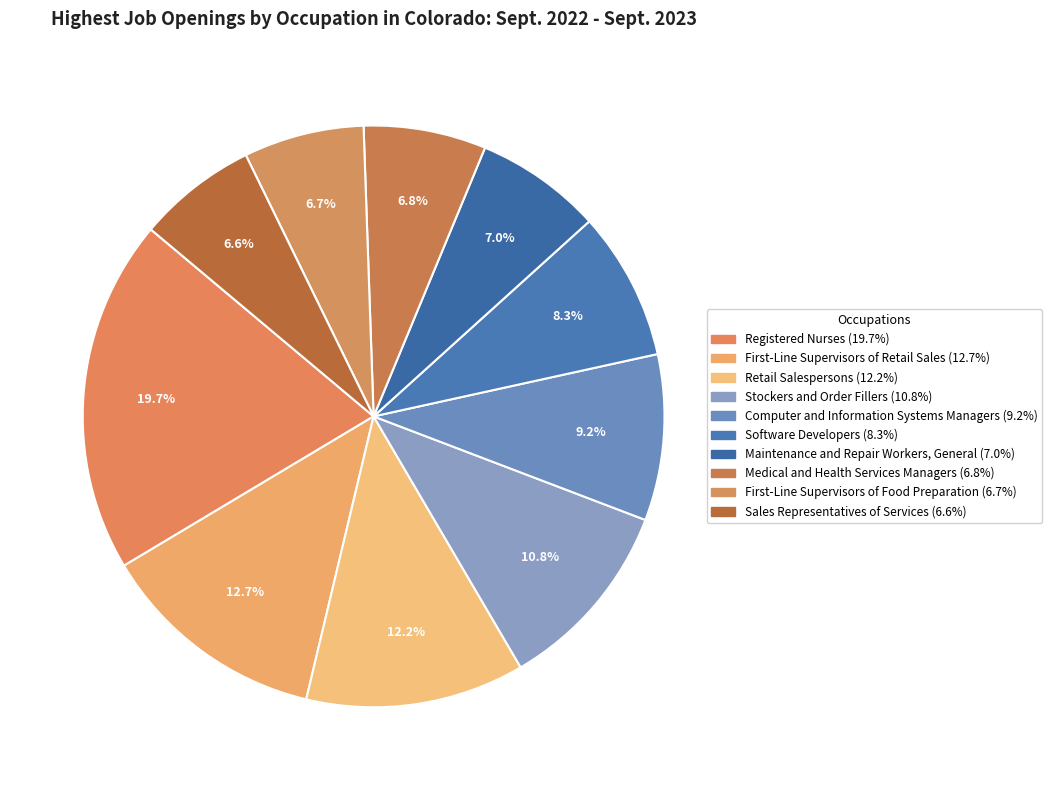

Between Computer and Information Systems Managers and Medical and Health Services Managers, which is larger?

Computer and Information Systems Managers